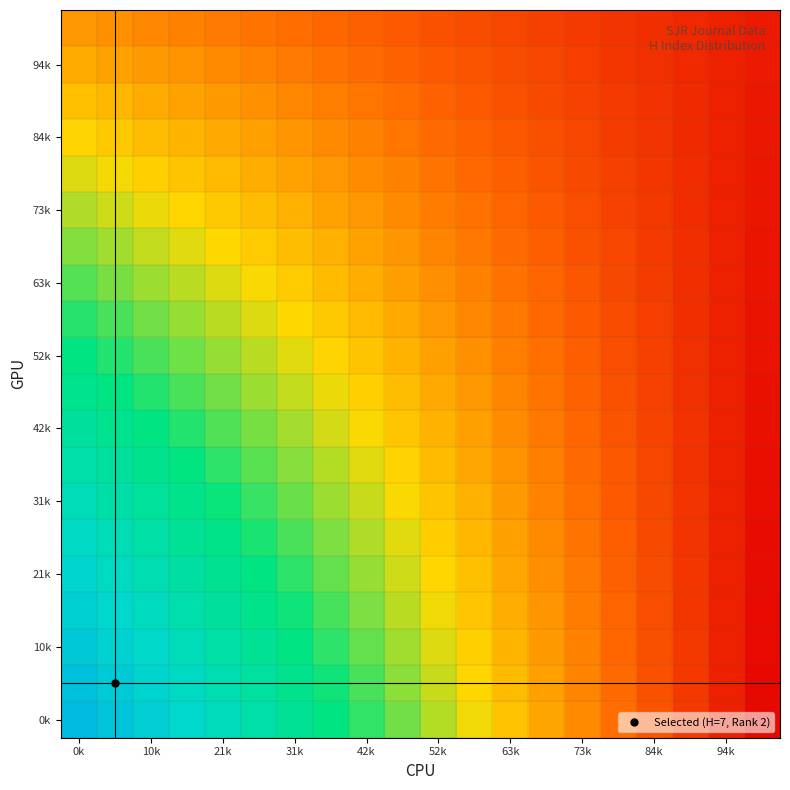

Count the number of categories in the chart.

20